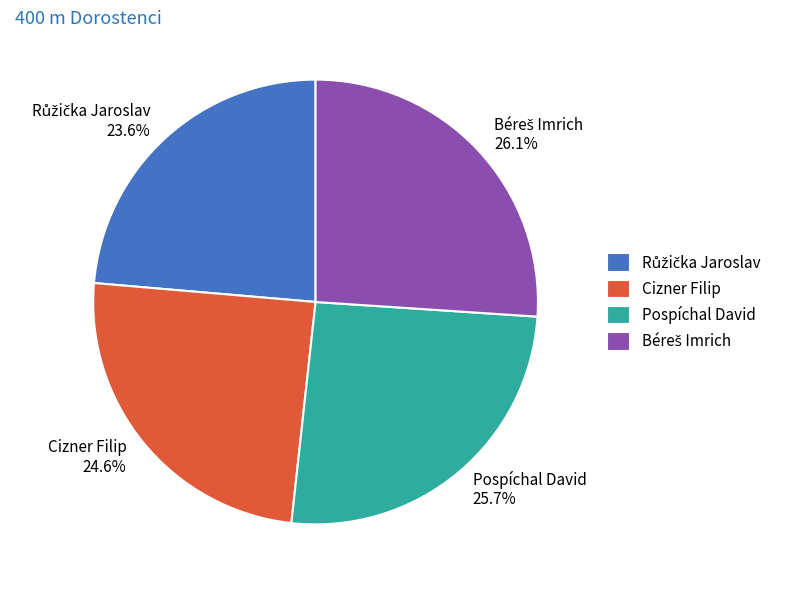

Does any single category account for the majority?

No